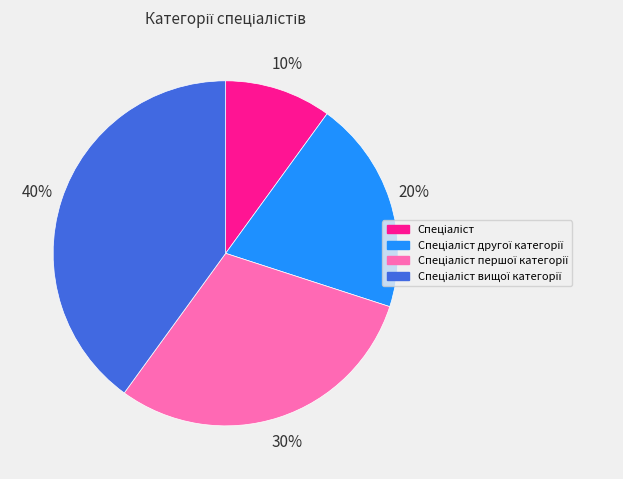

Is there any slice that represents more than half of the pie?

No